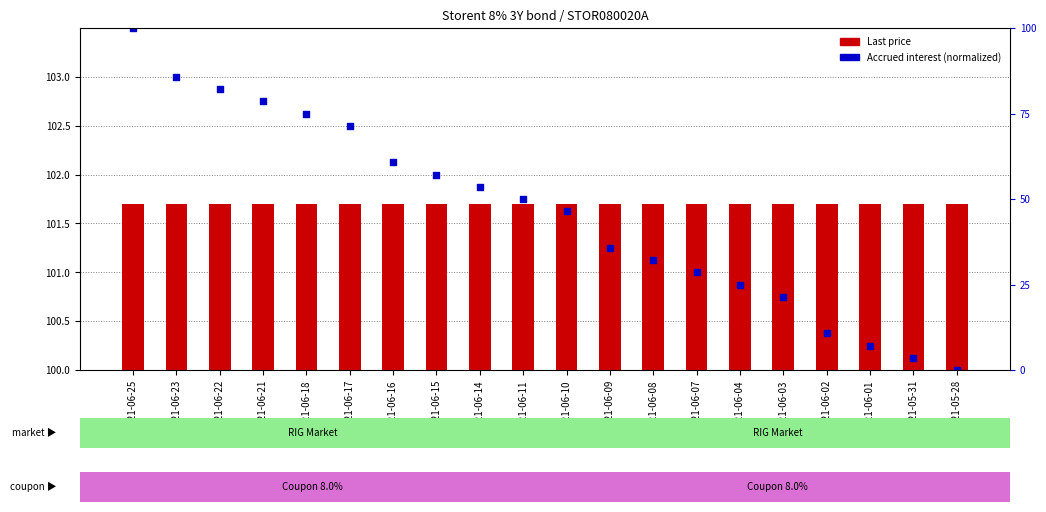

Which series contains the highest Y value?

Last price